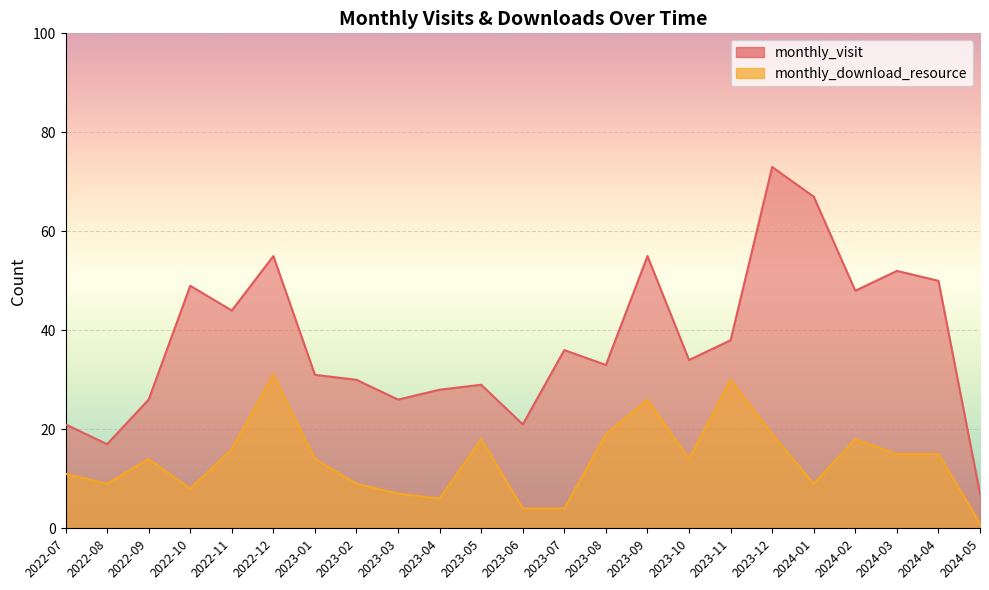

Is it true that monthly_visit equals 73 at 2023-12?

True